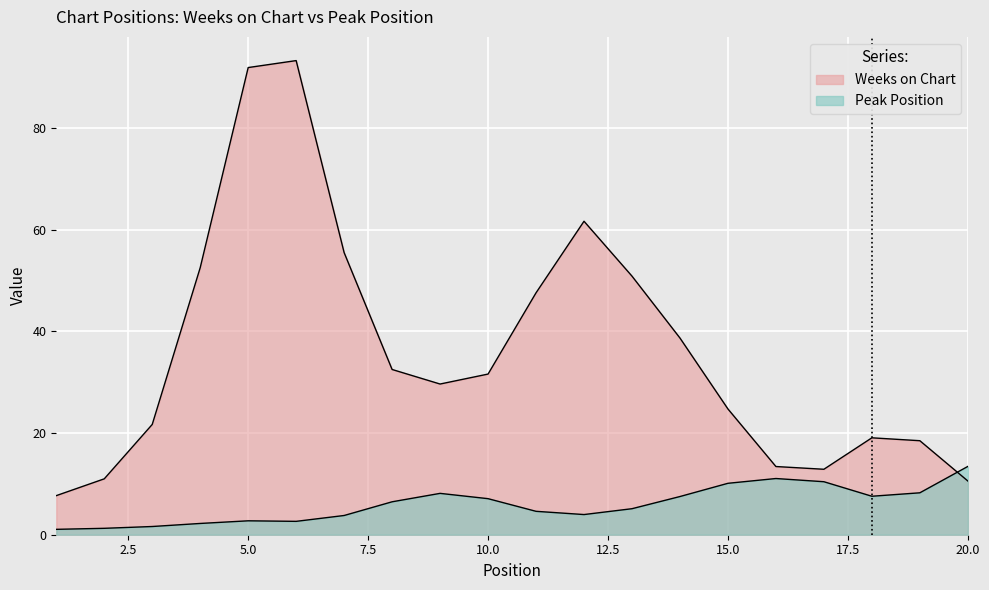

Rank the series by their maximum value, from highest to lowest.

Weeks on Chart, Peak Position